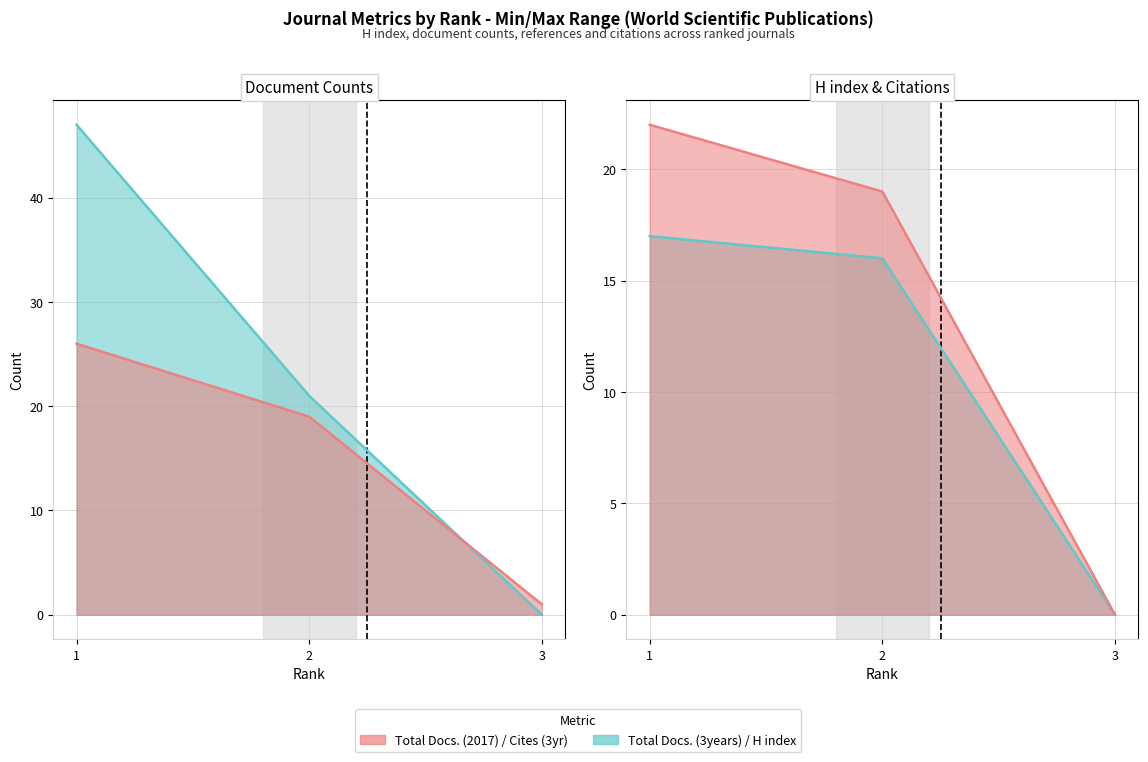

What is the value of the Total Docs. (2017) point at the 1st from the left?

26